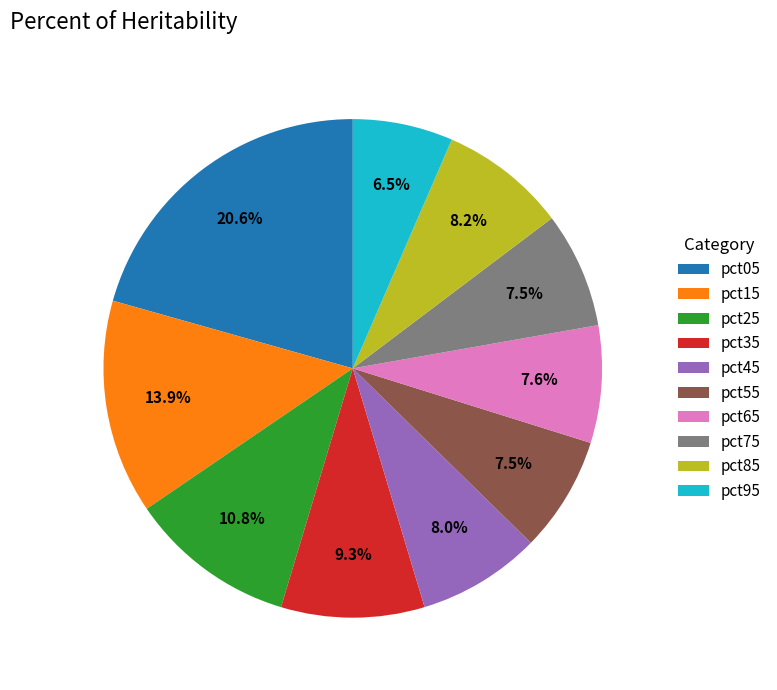

Does pct45 represent more than half of the total?

No